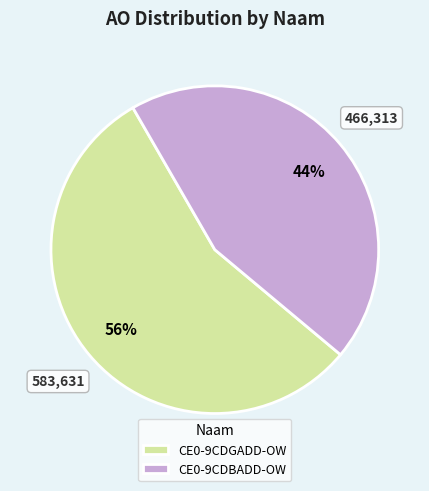

Which has a higher value, CE0-9CDBADD-OW or CE0-9CDGADD-OW?

CE0-9CDGADD-OW